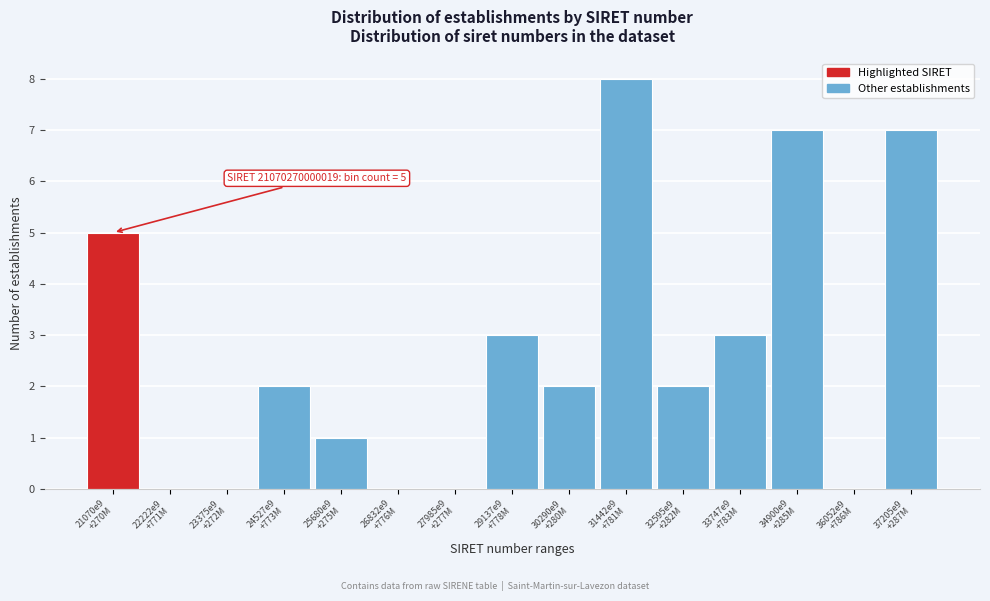

What is the maximum value shown in the chart?

8